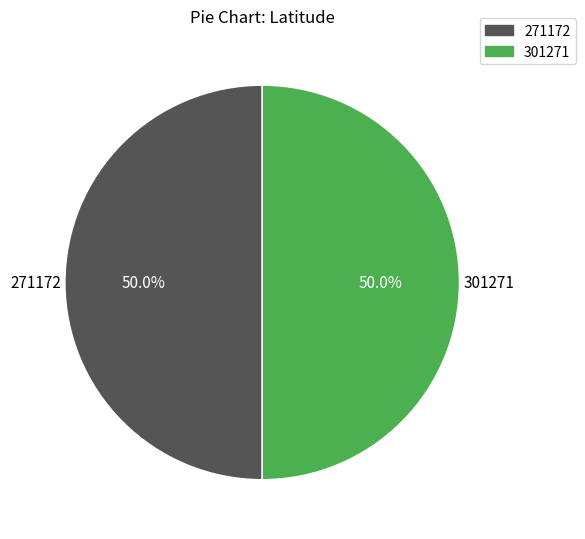

Approximately how many times larger is the value at 271172 compared to 301271?

1.0